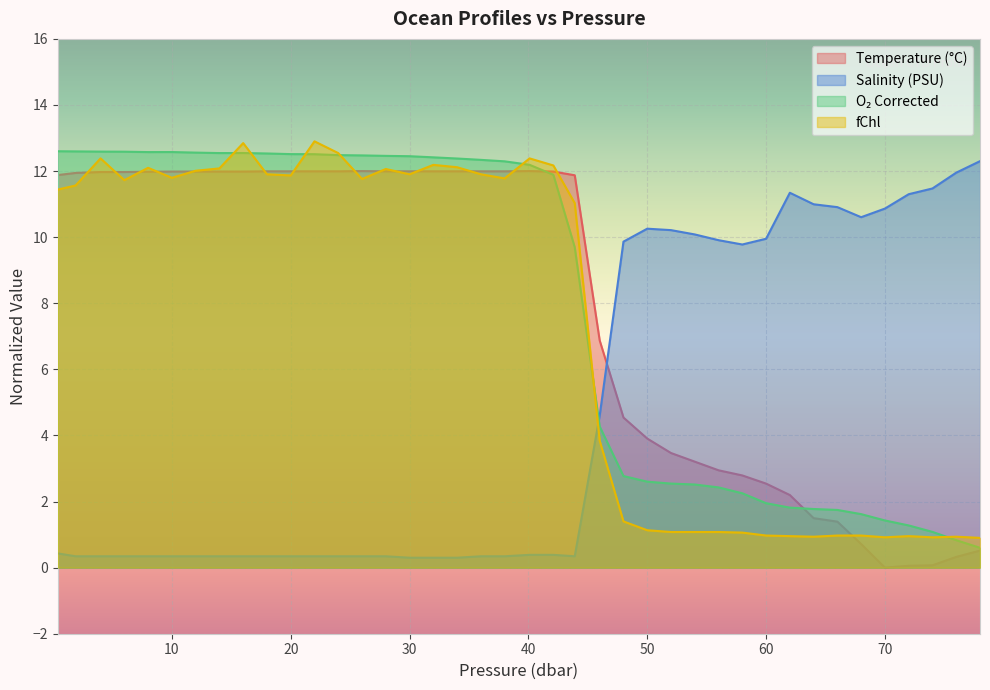

Count the number of data series in this chart.

4